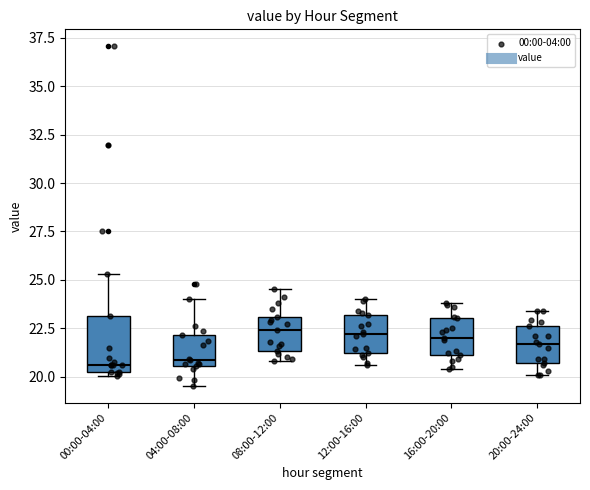

Reading left to right, transcribe this box plot: for each box, give where its median line is, the range the box spans, and where its two whiskers end, as read against the y-axis. The values are not printed on the chart, so give them approximately, as read against the axis.

00:00-04:00: median 20.5 (just above the box's lower edge), box 20.5 to 23.0, whiskers 20.0 to 25.5
04:00-08:00: median 21.0, box 20.5 to 22.0, whiskers 19.5 to 24.0
08:00-12:00: median 22.5, box 21.5 to 23.0, whiskers 21.0 to 24.5
12:00-16:00: median 22.0, box 21.0 to 23.0, whiskers 20.5 to 24.0
16:00-20:00: median 22.0, box 21.0 to 23.0, whiskers 20.5 to 24.0
20:00-24:00: median 21.5, box 20.5 to 22.5, whiskers 20.0 to 23.5